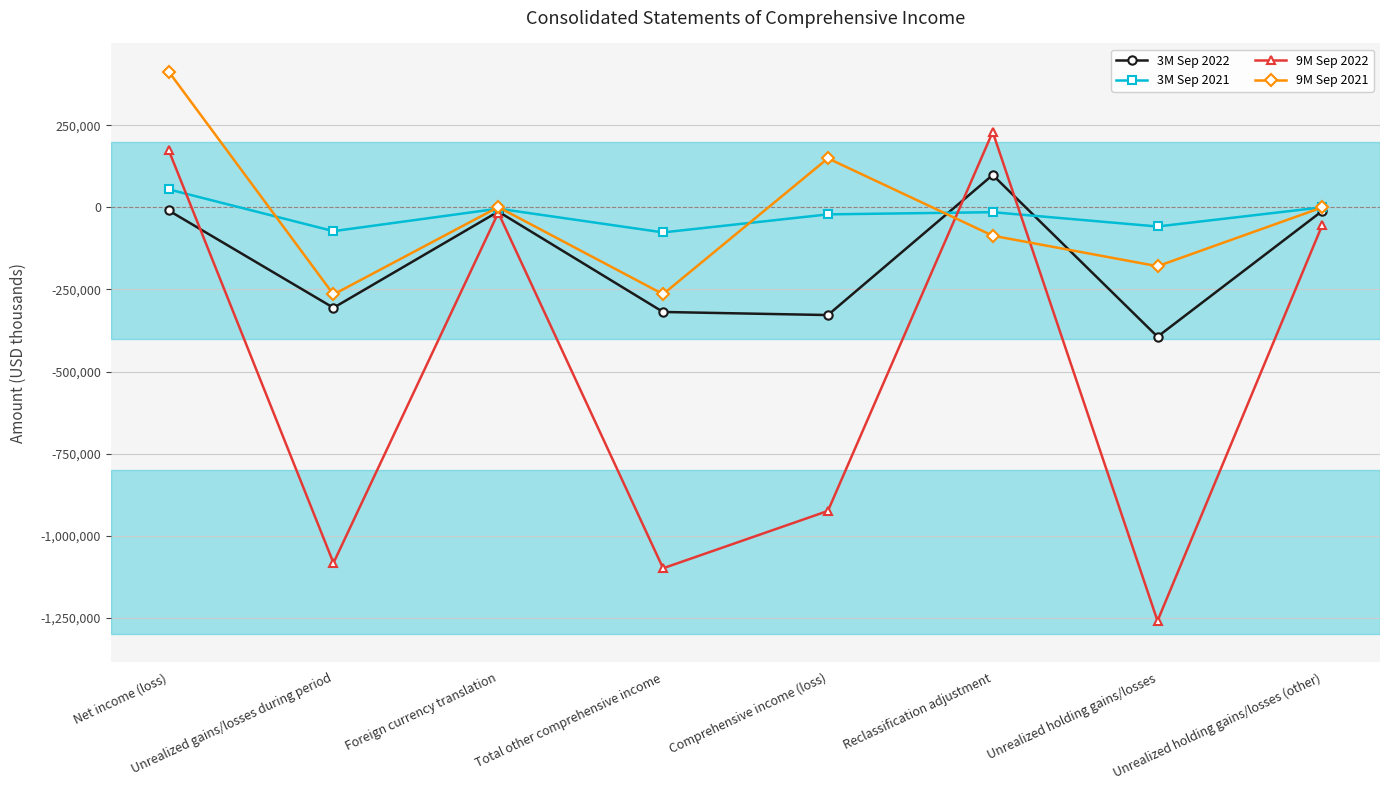

Where is 9M Sep 2022 nearest to the value -514854?

Comprehensive income (loss)